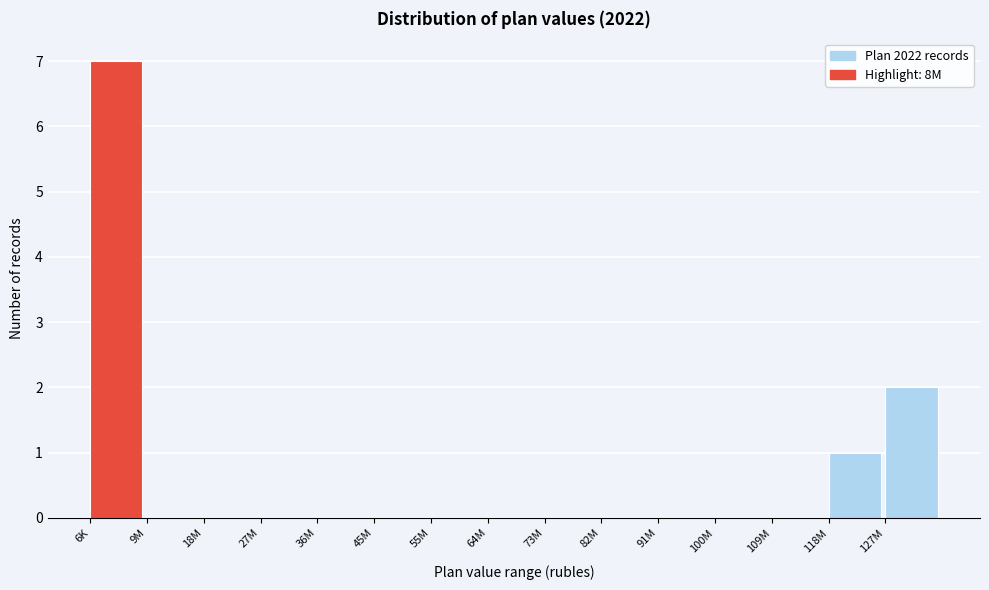

Reading right to left, extract all data points from this chart.

127M=2	118M=1	109M=0	100M=0	91M=0	82M=0	73M=0	64M=0	55M=0	45M=0	36M=0	27M=0	18M=0	9M=0	6K=7